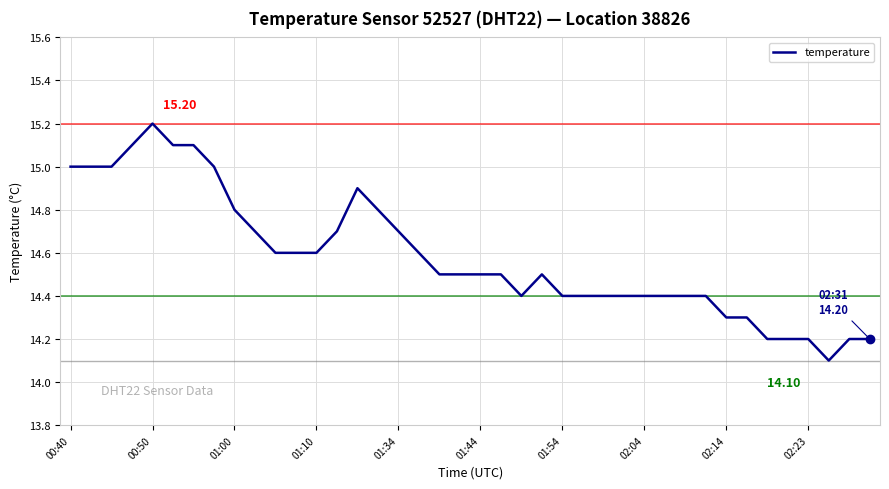

How many series are shown in this chart?

1